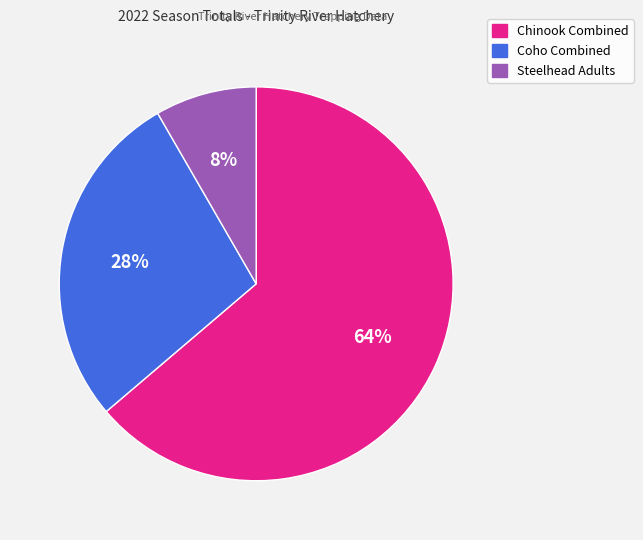

How many slices are in this pie chart?

3